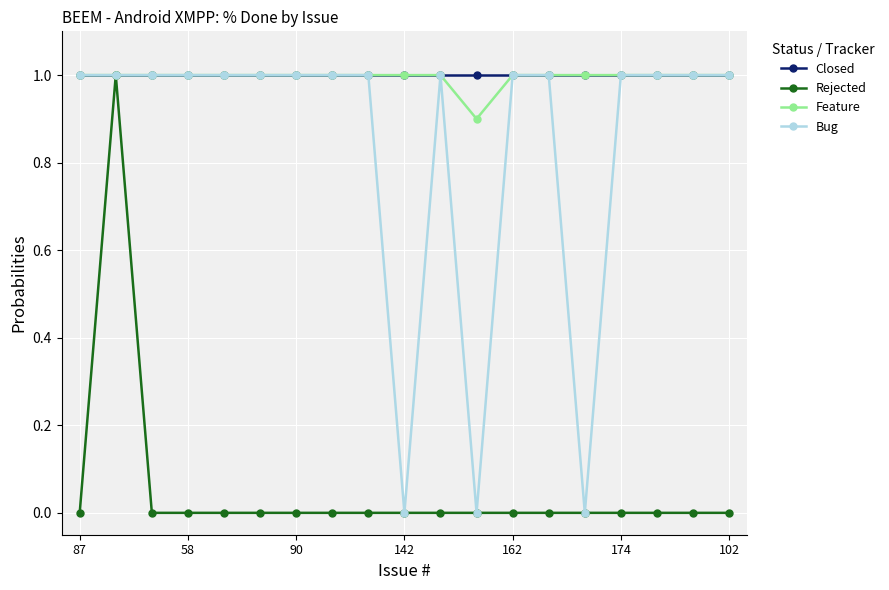

What is the greatest value displayed?

1.0